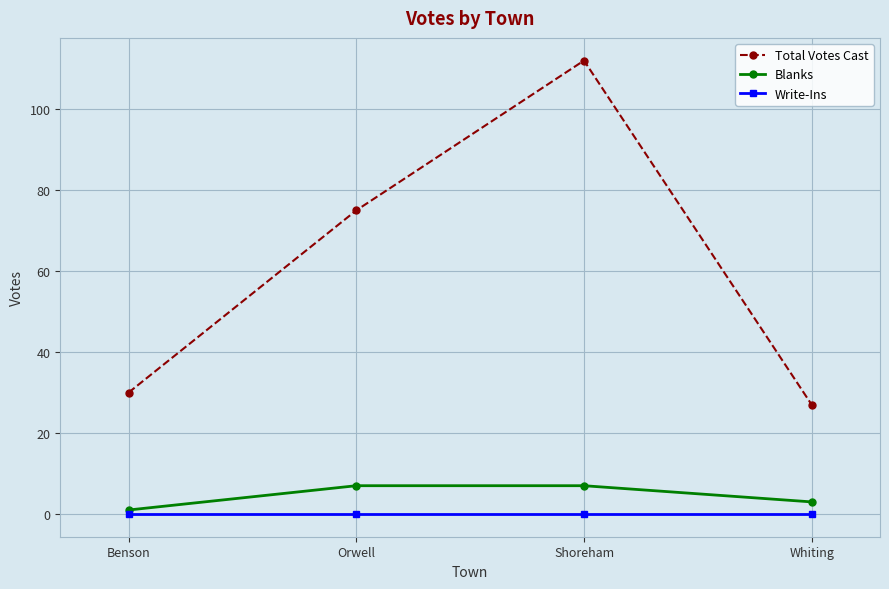

How many Blanks values are between 3 and 7?

3